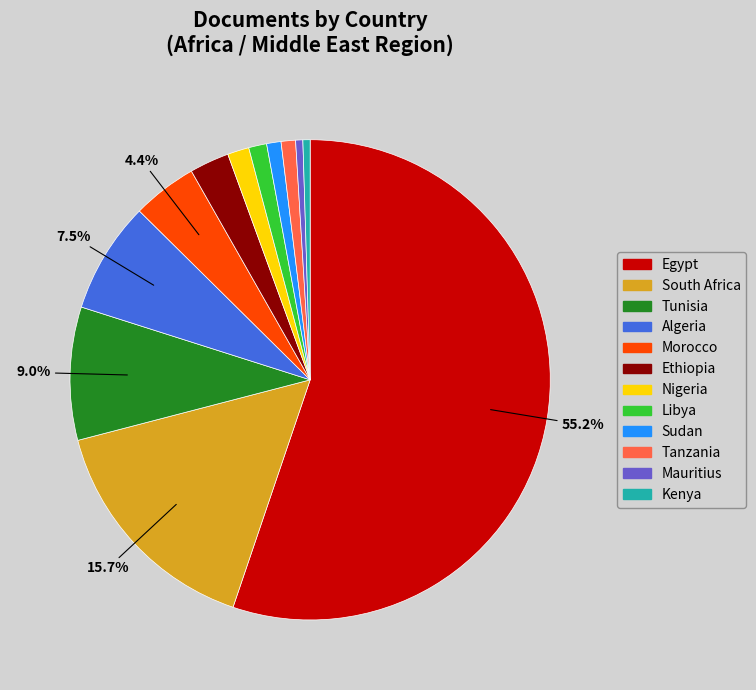

Which category accounts for the majority?

Egypt